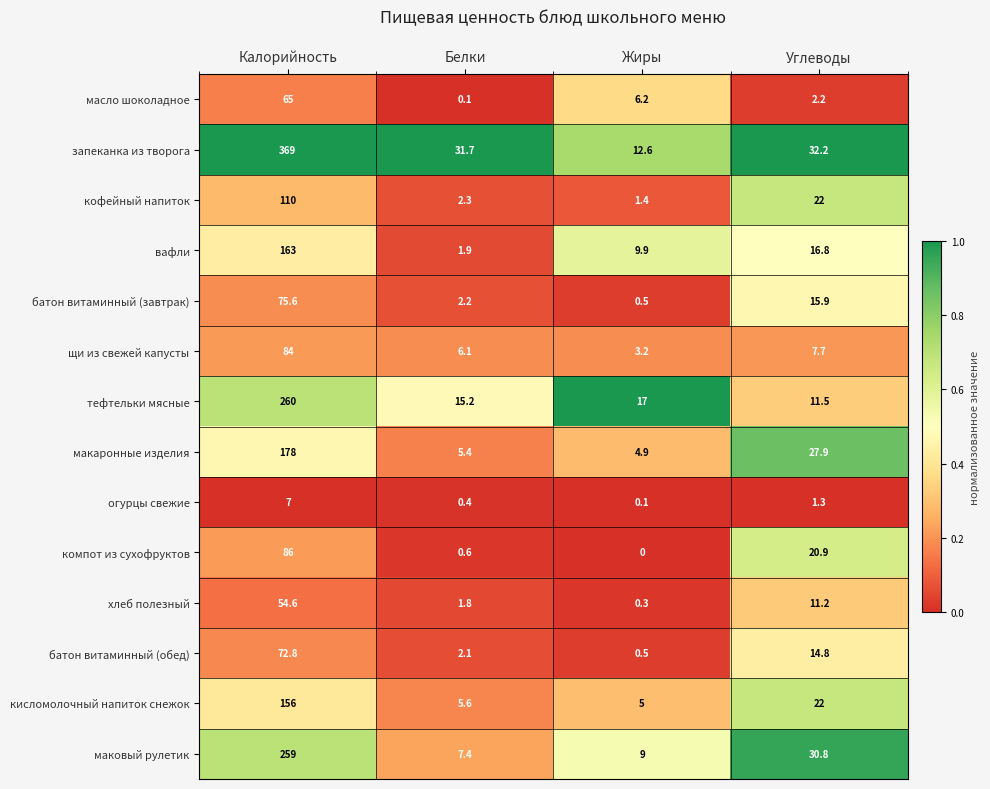

What is the total value across all series at Углеводы?

237.2